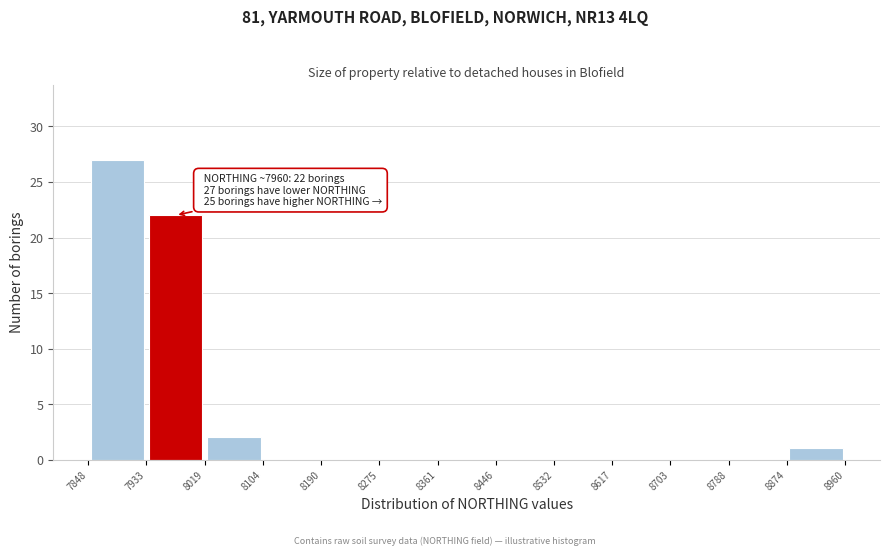

Which range on the x-axis has the tallest bar?

7848 to 7933